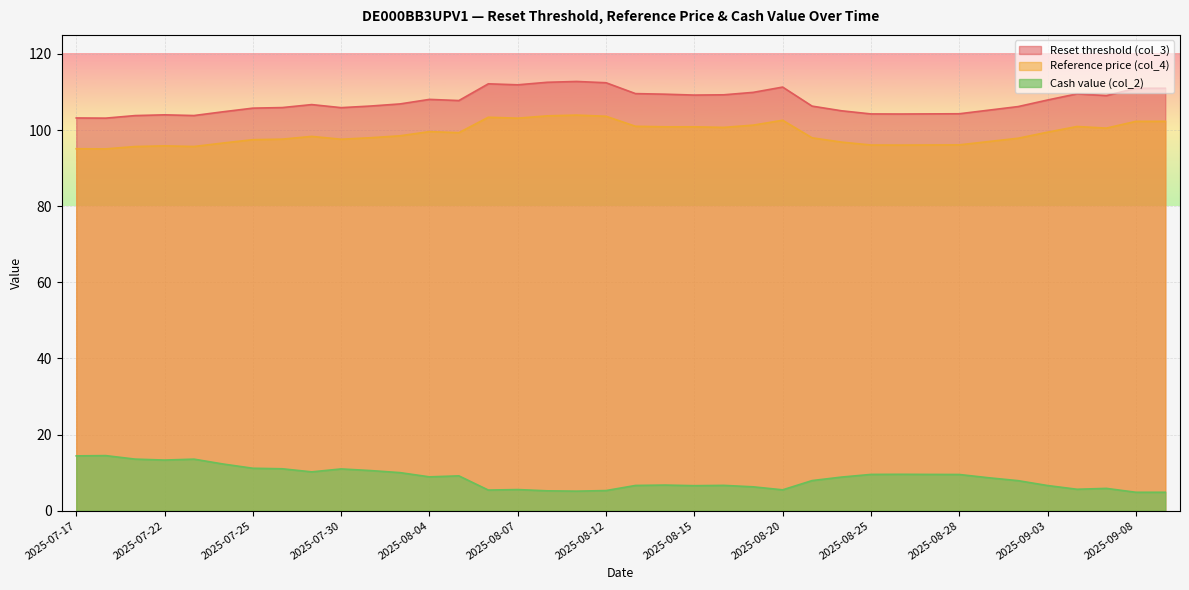

How many data points in Reset threshold (col_3) are above 106?

23